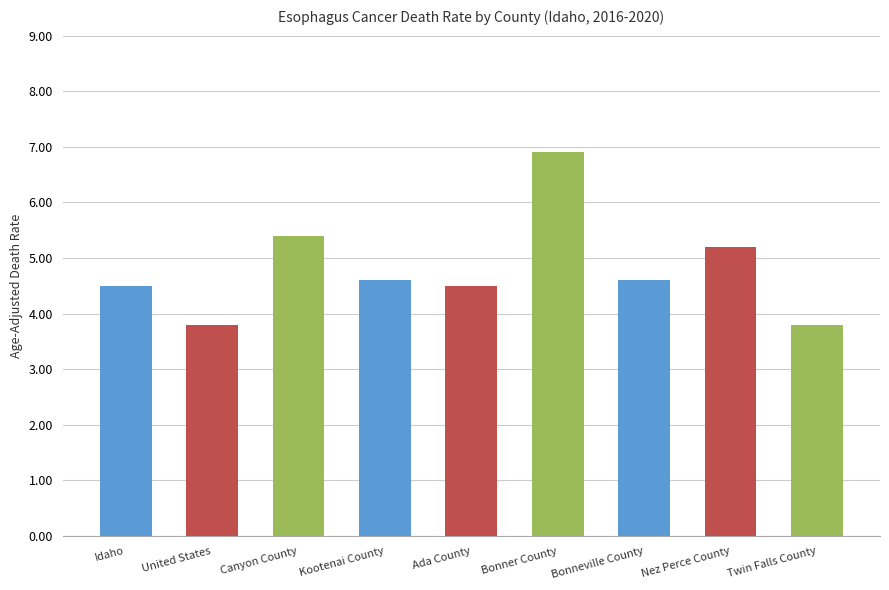

How many distinct data groups are displayed?

1